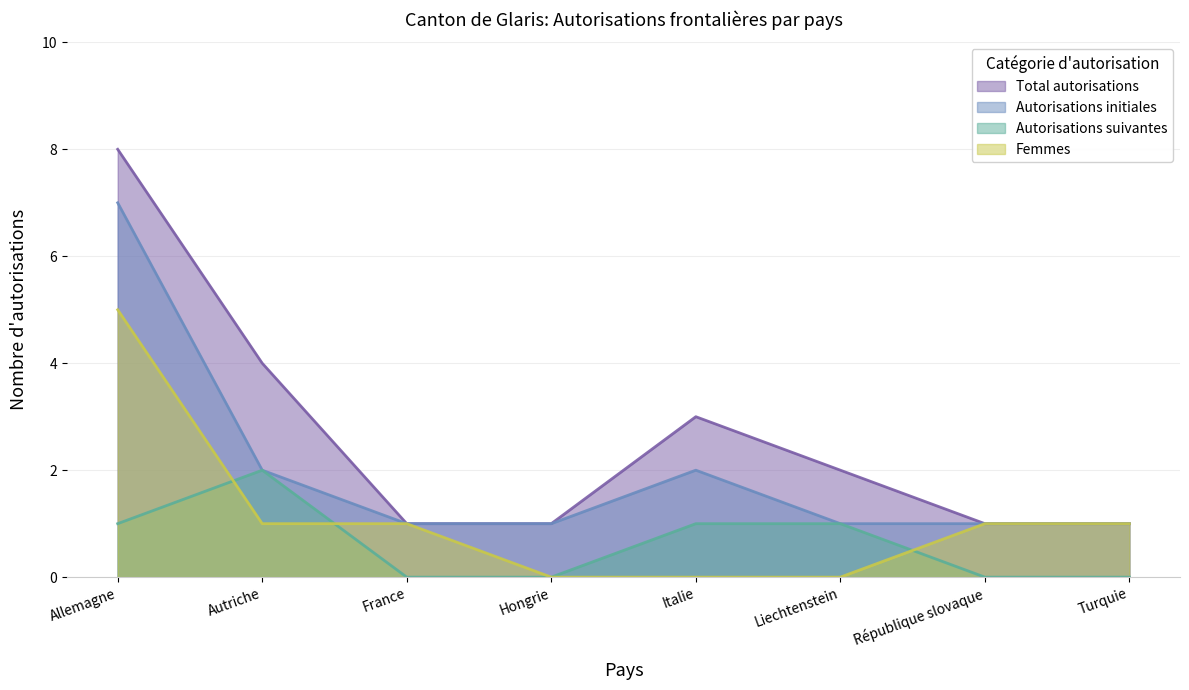

What is the label of the 7th point from the left?

République slovaque